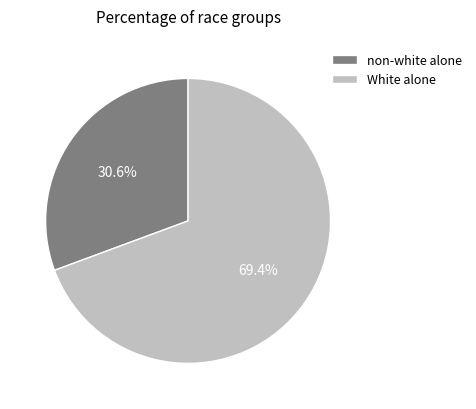

How many slices are in this pie chart?

2